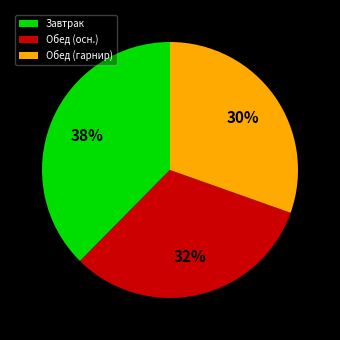

Rank the categories by value from highest to lowest.

Завтрак, Обед (осн.), Обед (гарнир)